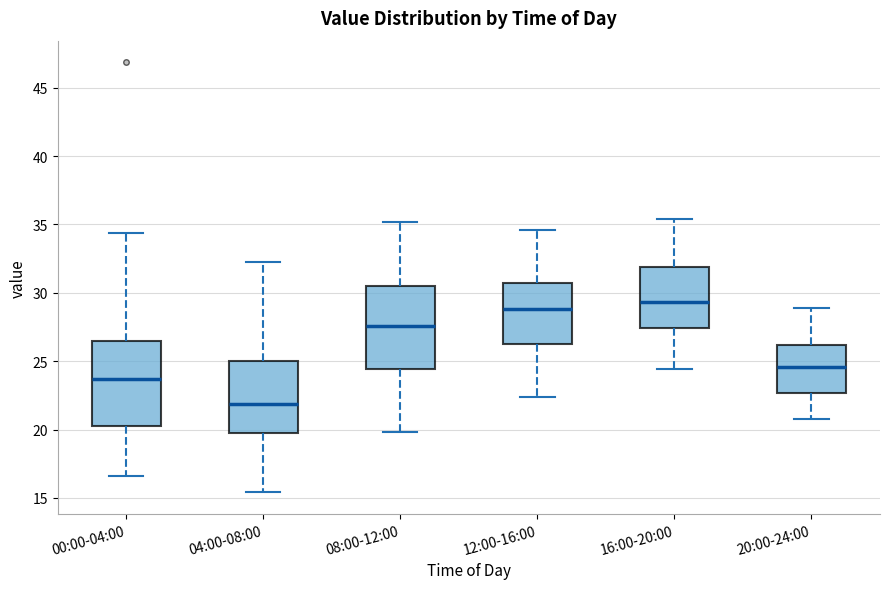

Where does the lower whisker of the box for 00:00-04:00 end on the y-axis? The values are not printed on the chart, so give them approximately, as read against the axis.

16.5